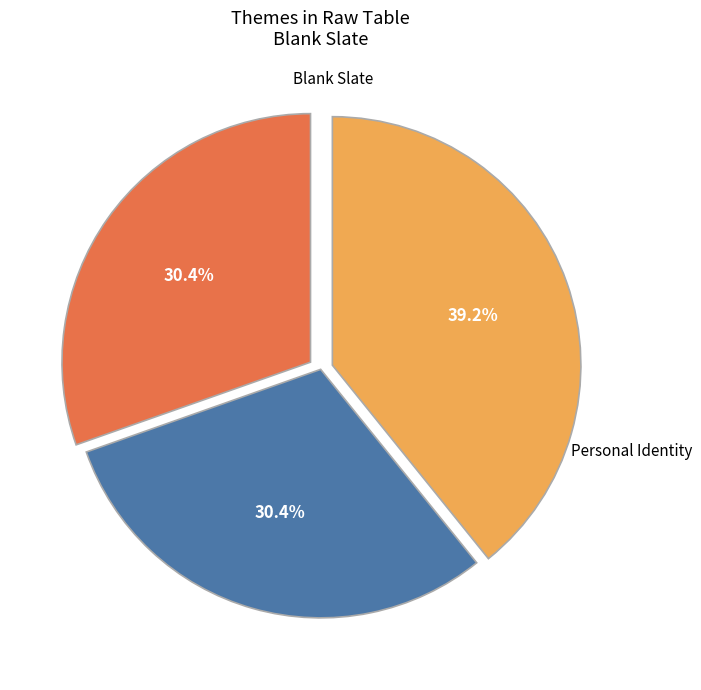

To the nearest percent, what is the difference between the largest and smallest slice percentages?

9%